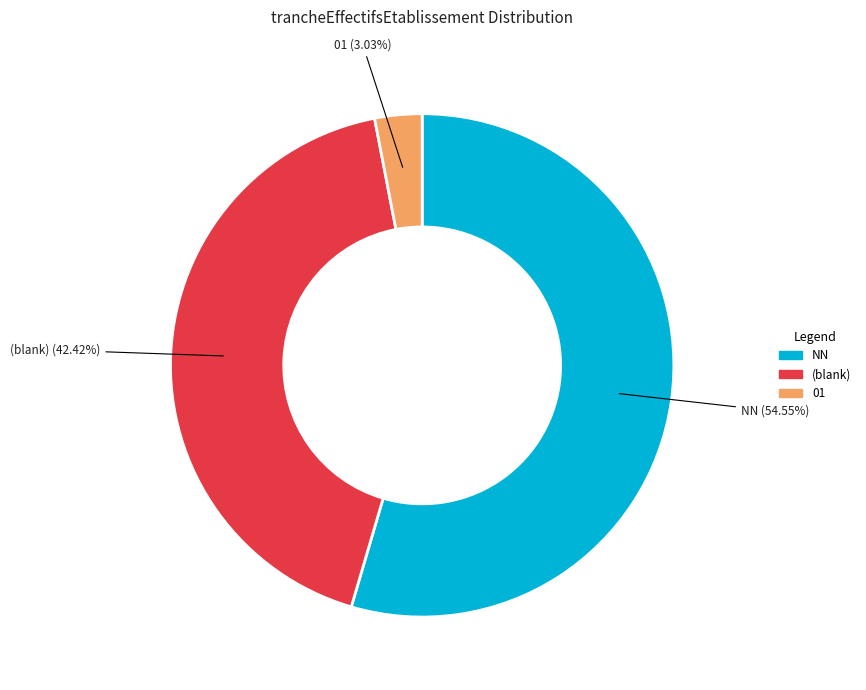

Does any single category account for the majority?

Yes